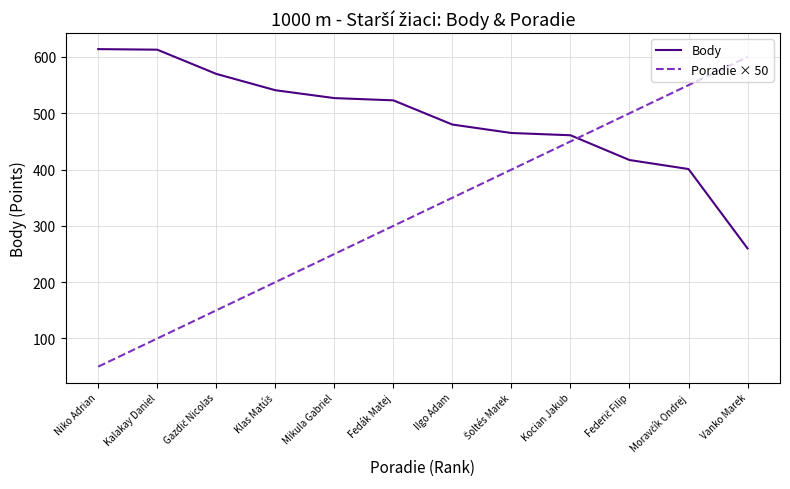

True or false: Body and Poradie × 50 intersect in this chart.

True